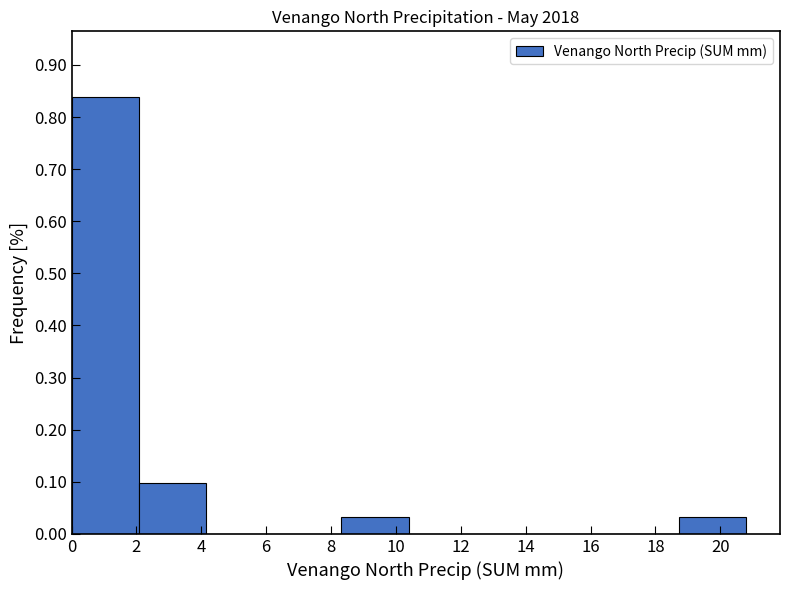

Over which range of the x-axis is the bar tallest?

0.00 to 2.08